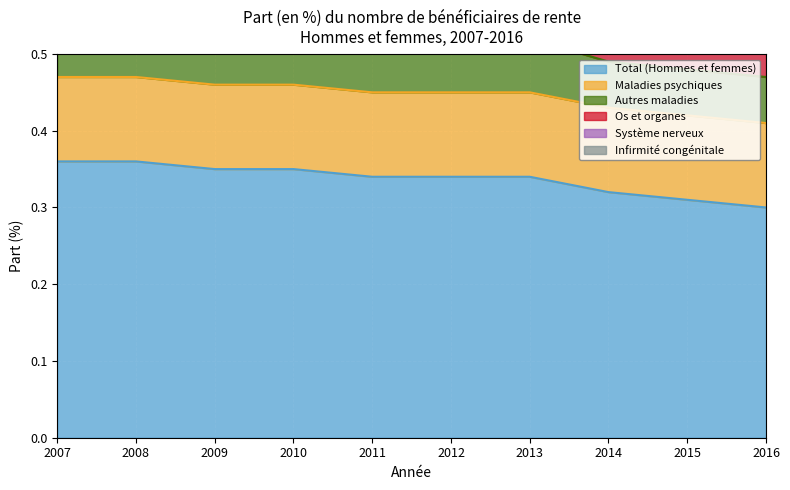

Reading right to left, extract all data points from this chart.

Total (Hommes et femmes): 2016=0.3	2015=0.3	2014=0.3	2013=0.3	2012=0.3	2011=0.3	2010=0.3	2009=0.3	2008=0.4	2007=0.4
Maladies psychiques: 2016=0.1	2015=0.1	2014=0.1	2013=0.1	2012=0.1	2011=0.1	2010=0.1	2009=0.1	2008=0.1	2007=0.1
Autres maladies: 2016=0.1	2015=0.1	2014=0.1	2013=0.1	2012=0.1	2011=0.1	2010=0.1	2009=0.1	2008=0.1	2007=0.1
Os et organes: 2016=0.0	2015=0.0	2014=0.0	2013=0.0	2012=0.0	2011=0.0	2010=0.0	2009=0.0	2008=0.0	2007=0.0
Système nerveux: 2016=0.1	2015=0.1	2014=0.1	2013=0.1	2012=0.1	2011=0.1	2010=0.1	2009=0.1	2008=0.1	2007=0.1
Infirmité congénitale: 2016=0.0	2015=0.0	2014=0.0	2013=0.0	2012=0.0	2011=0.0	2010=0.0	2009=0.0	2008=0.0	2007=0.0